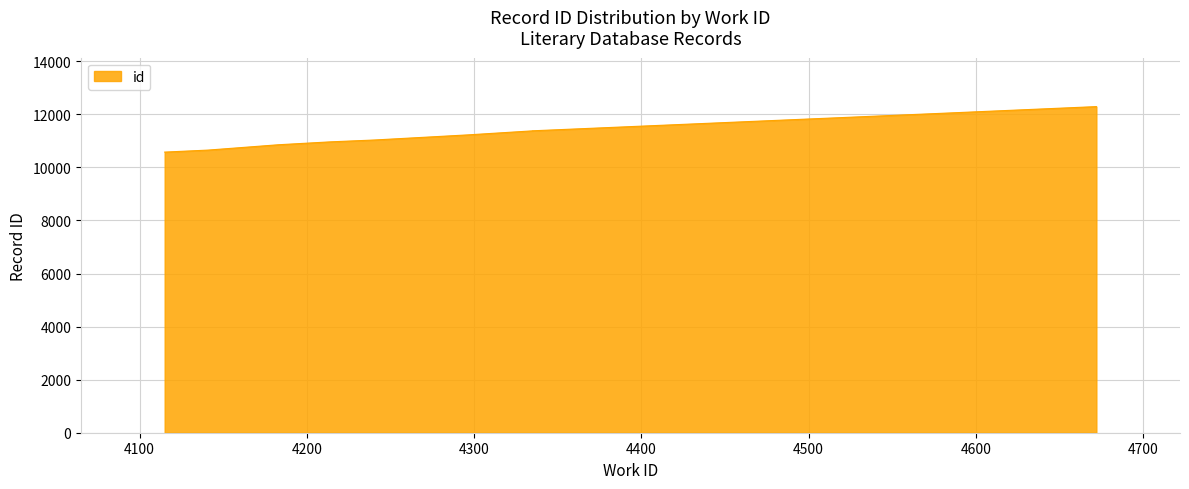

What is the approximate value at 4214, to the nearest 10?

10960